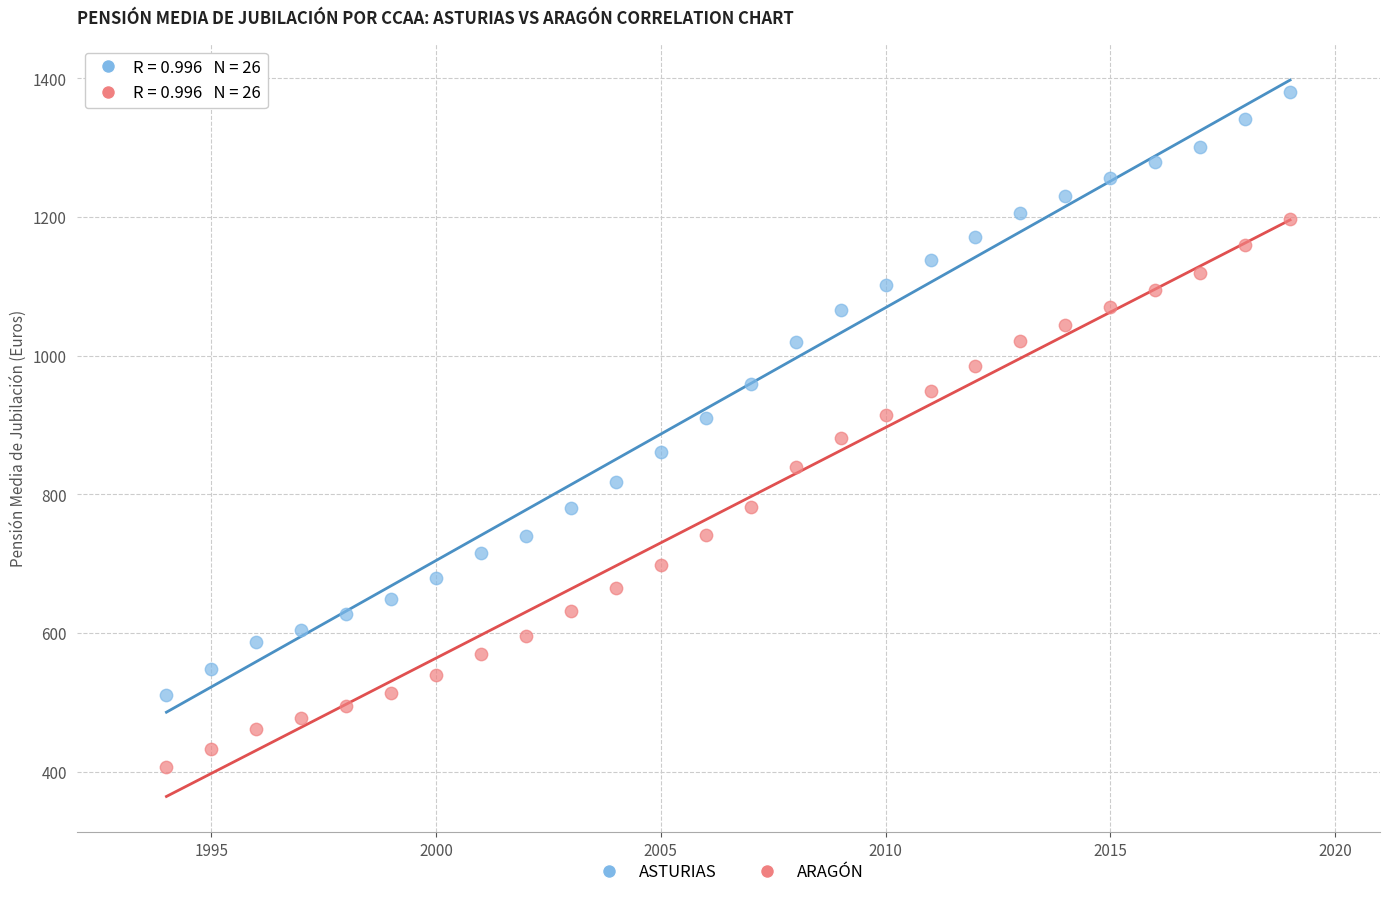

What are all the series names shown in the legend?

ASTURIAS, ARAGÓN